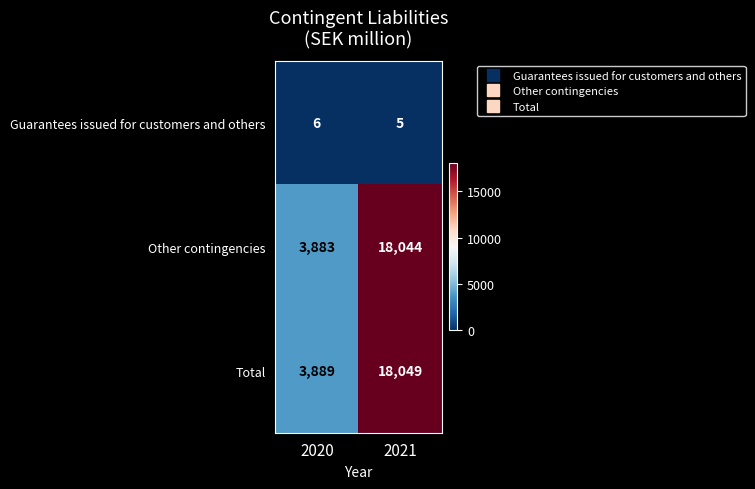

The value of Total at 2021 is 25837. True or false?

False